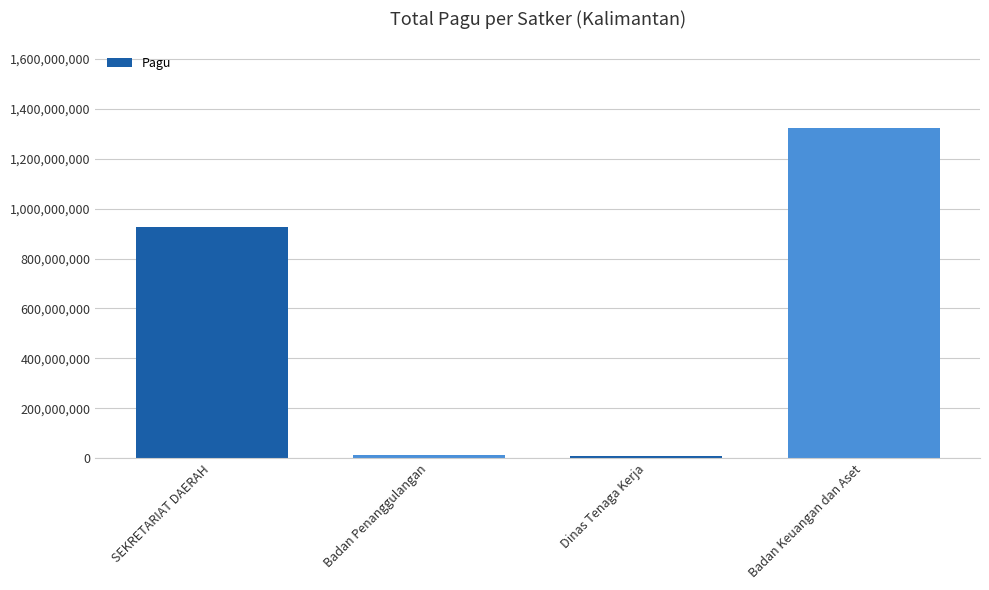

The chart shows a value of 1491065470 at SEKRETARIAT DAERAH. True or false?

False